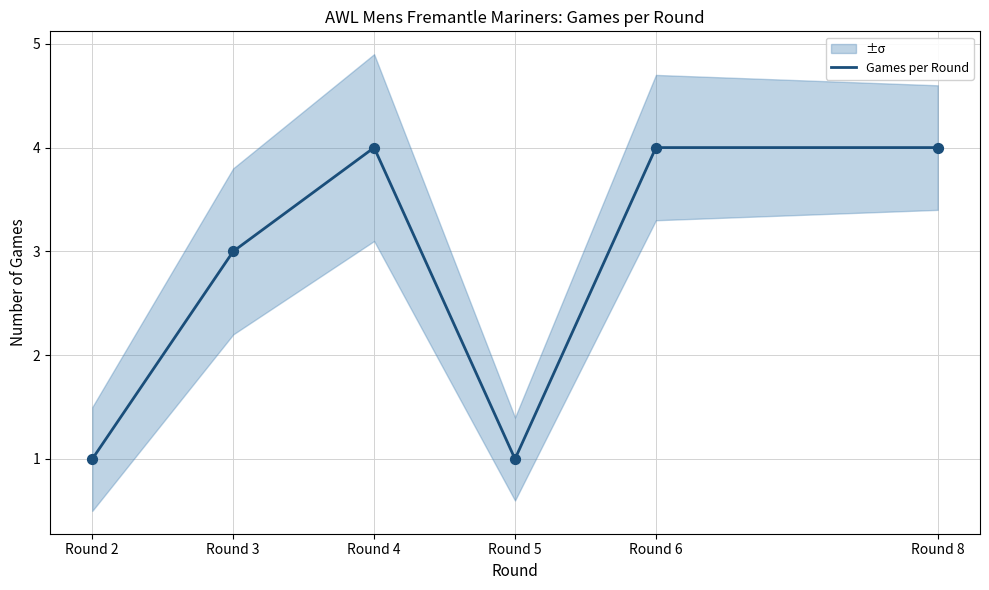

What is the change in value from Round 2 to Round 3?

+2